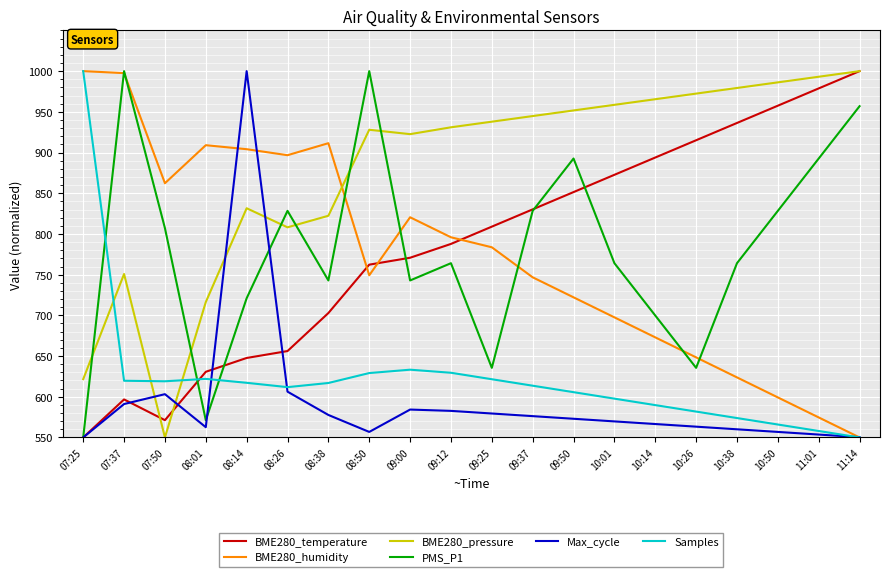

What is the difference between the highest and lowest values at 07:25?

450.0